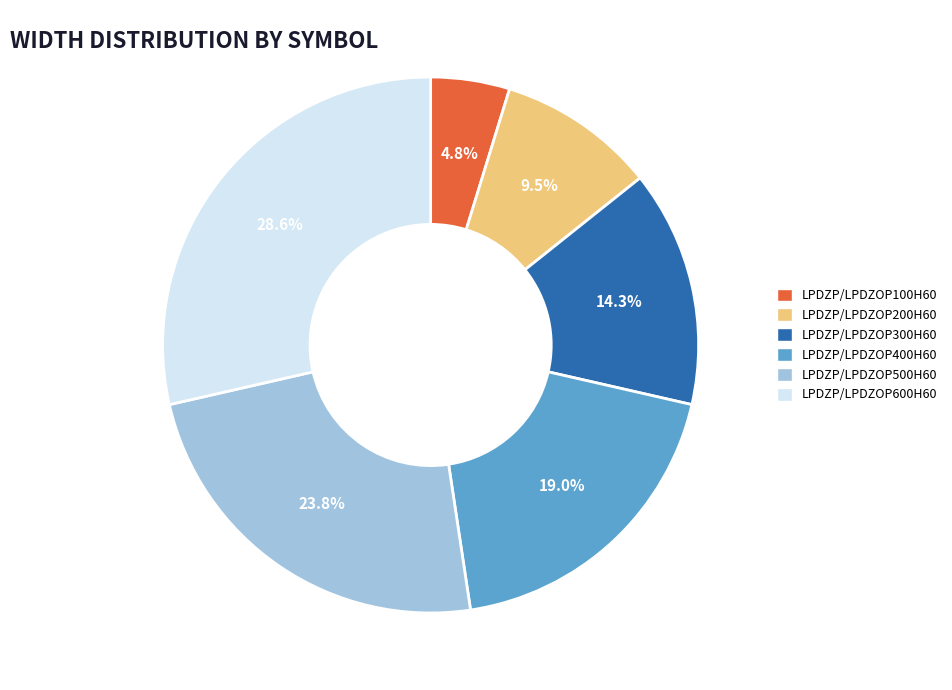

To the nearest percent, what is the difference between the largest and smallest slice percentages?

24%